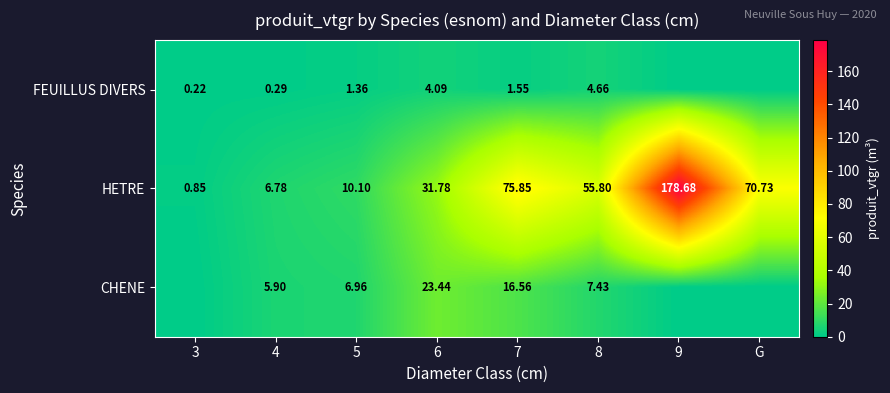

Where does the HETRE series first go above 55?

7